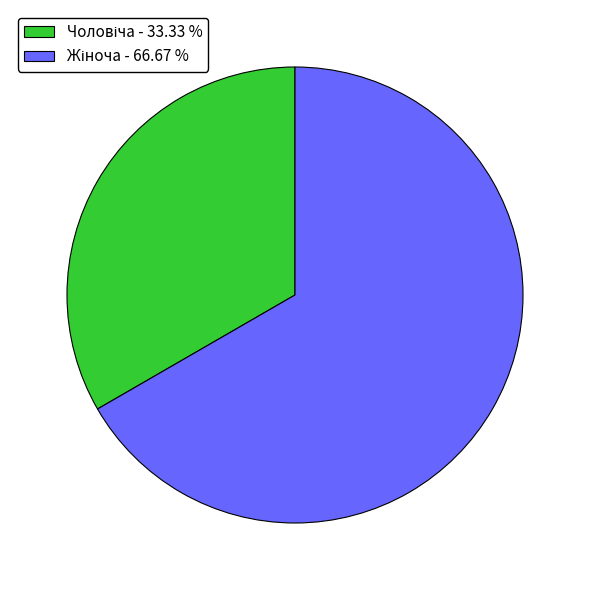

Is there a majority slice in this chart?

Yes